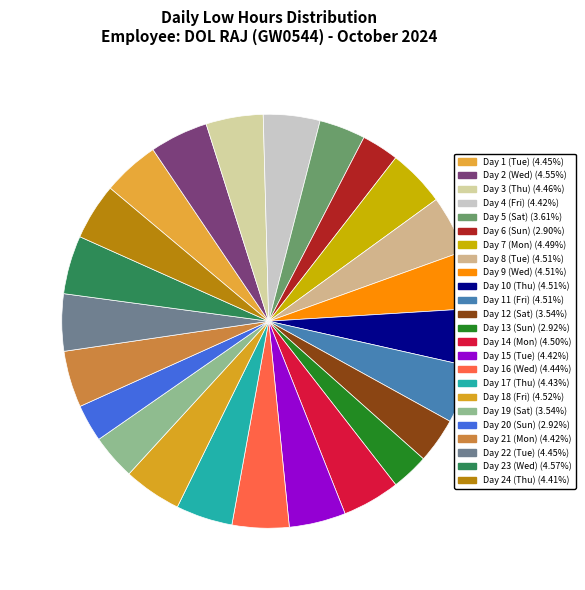

Is there any slice that represents more than half of the pie?

No